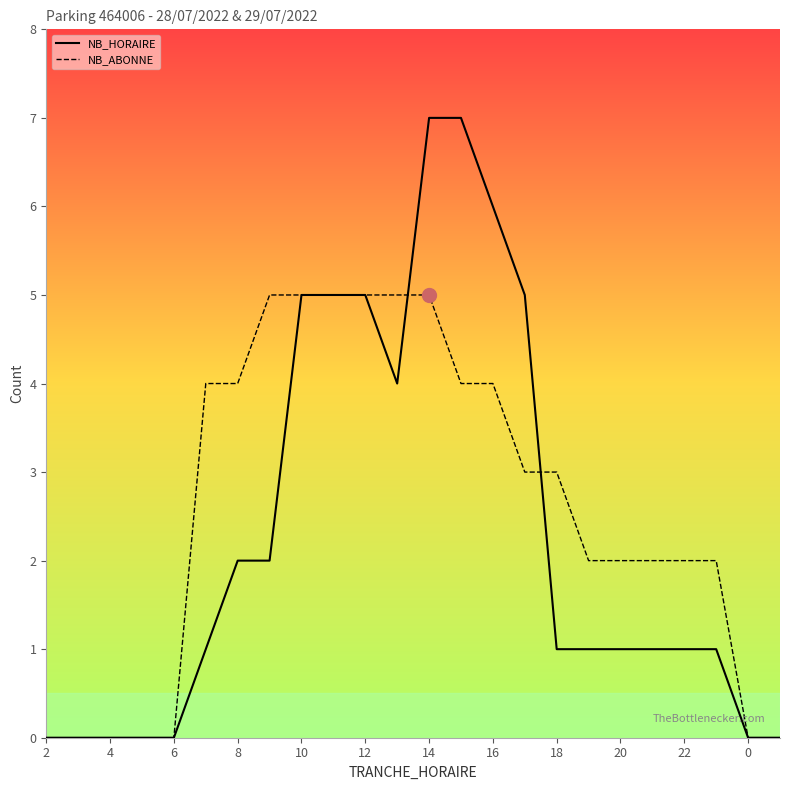

What is the maximum value shown in the chart?

7